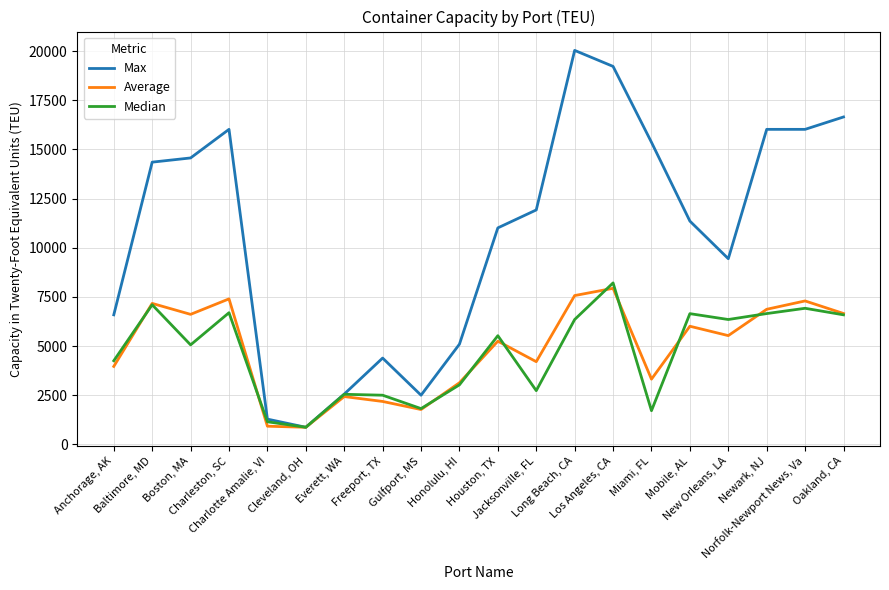

What is the maximum value shown in the chart?

20038